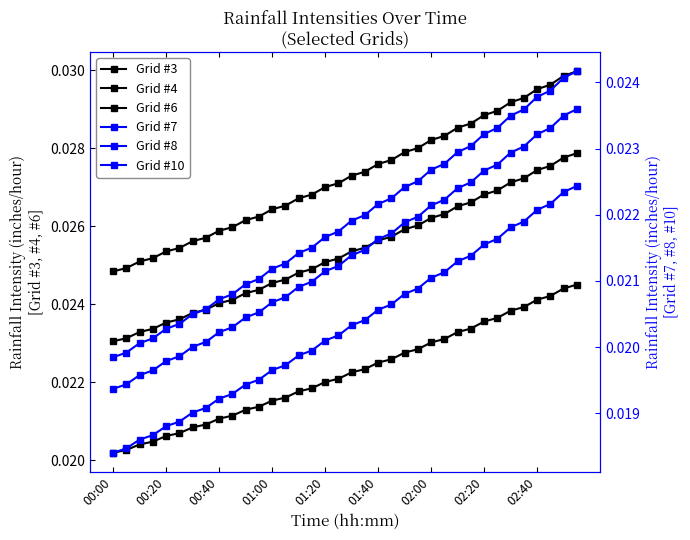

True or false: Grid #7 has more than 0 points higher than both neighbors.

False